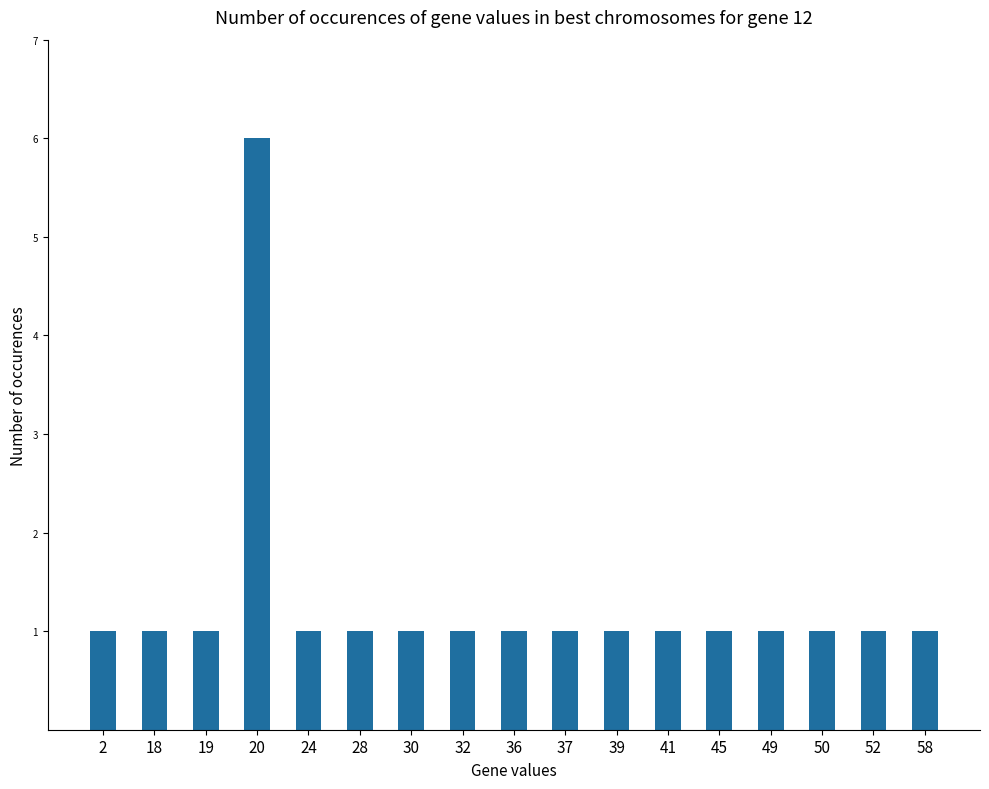

What is the ratio of the value at 36 to the value at 58?

1.0